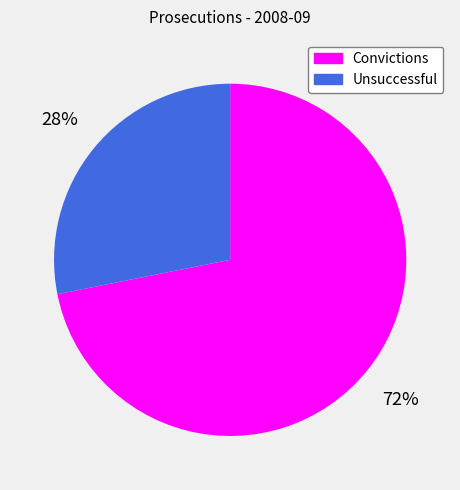

Approximately how many times larger is the value at Unsuccessful compared to Convictions?

0.4